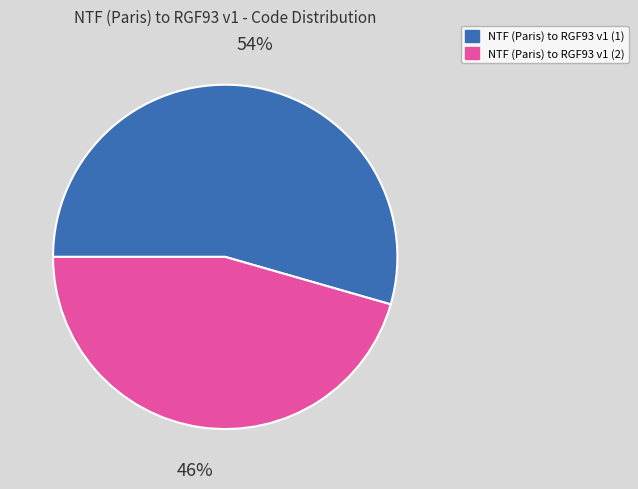

Rank the categories by value from lowest to highest.

NTF (Paris) to RGF93 v1 (2), NTF (Paris) to RGF93 v1 (1)